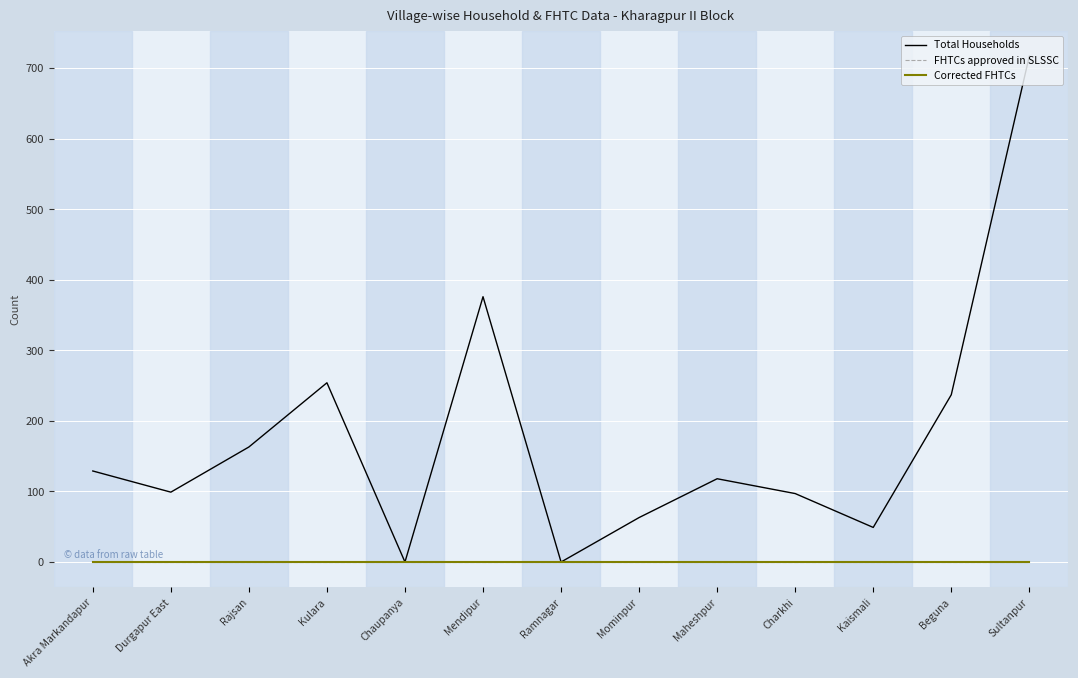

Reading left to right, list all the values displayed in this chart.

Total Households: Akra Markandapur=129	Durgapur East=99	Rajsan=163	Kulara=254	Chaupanya=0	Mendipur=376	Ramnagar=0	Mominpur=63	Maheshpur=118	Charkhi=97	Kaismali=49	Beguna=237	Sultanpur=717
FHTCs approved in SLSSC: Akra Markandapur=0	Durgapur East=0	Rajsan=0	Kulara=0	Chaupanya=0	Mendipur=0	Ramnagar=0	Mominpur=0	Maheshpur=0	Charkhi=0	Kaismali=0	Beguna=0	Sultanpur=0
Corrected FHTCs: Akra Markandapur=0	Durgapur East=0	Rajsan=0	Kulara=0	Chaupanya=0	Mendipur=0	Ramnagar=0	Mominpur=0	Maheshpur=0	Charkhi=0	Kaismali=0	Beguna=0	Sultanpur=0